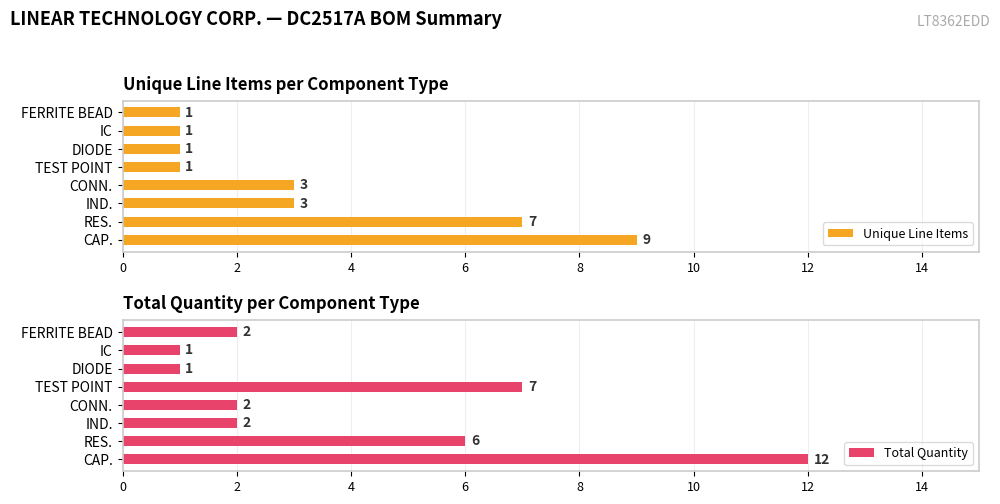

What is the approximate value of Unique Line Items at IND.?

3